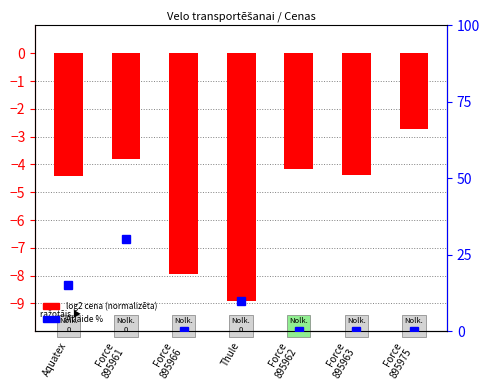

What is the label of the 6th bar from the right?

Force
895961